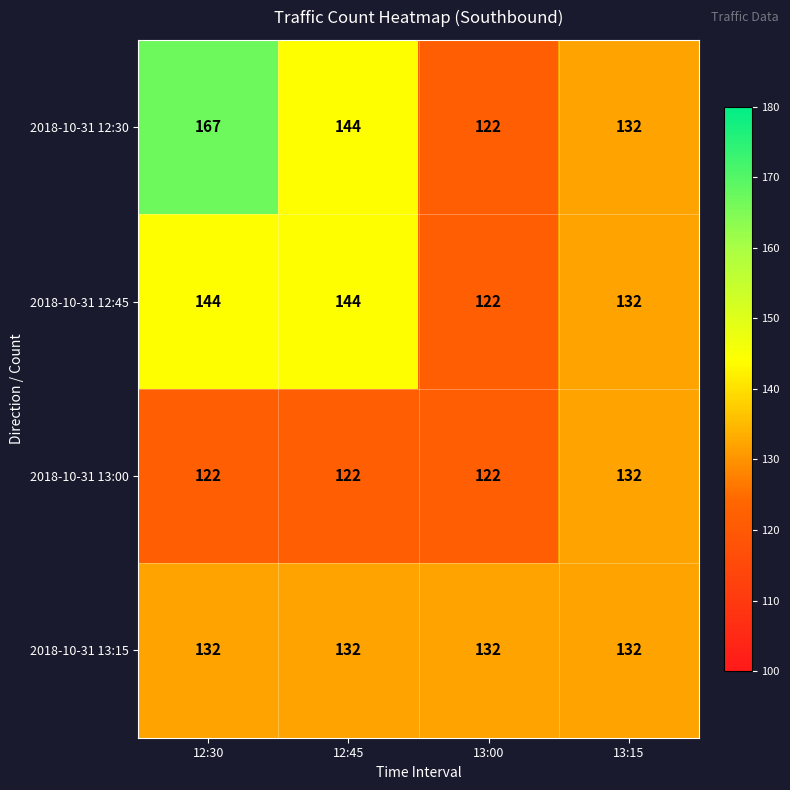

What is the difference between the maximum and minimum values in the 2018-10-31 12:45 series?

22